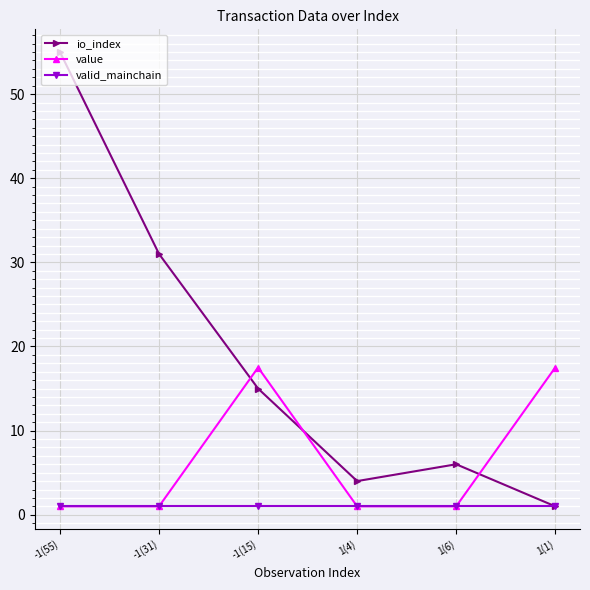

Is the value of io_index at -1(15) greater than the value of valid_mainchain at -1(55)?

Yes